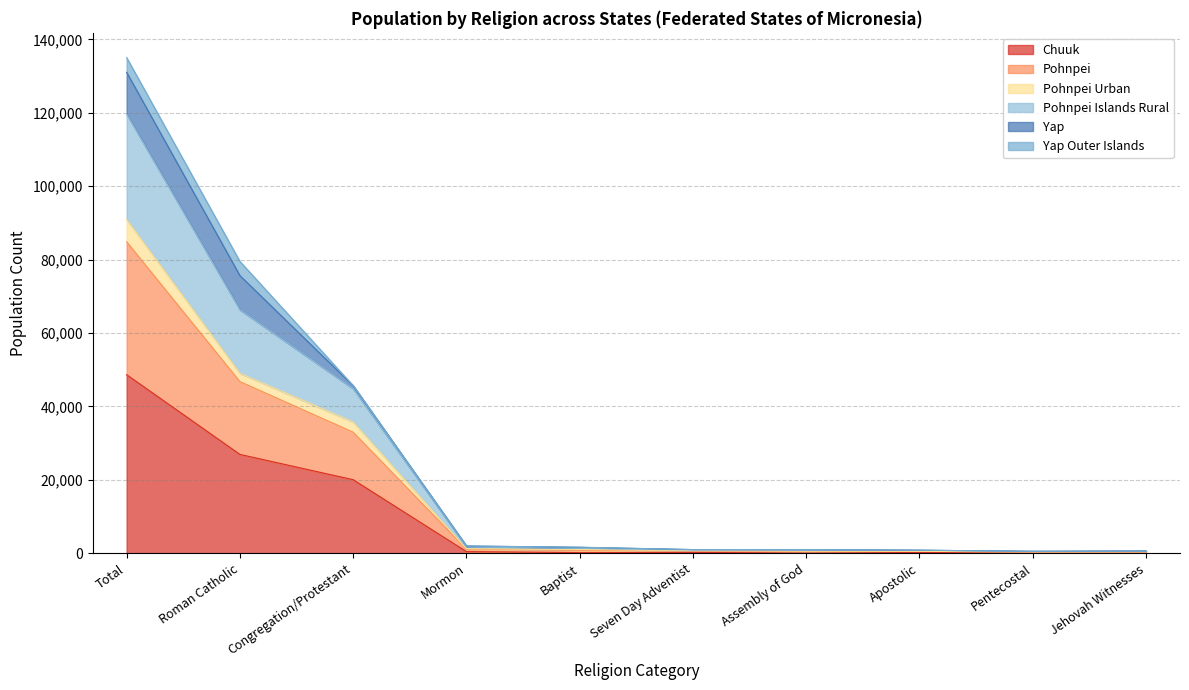

Is the value of Pohnpei Islands Rural at Roman Catholic greater than the value of Pohnpei Urban at Assembly of God?

Yes